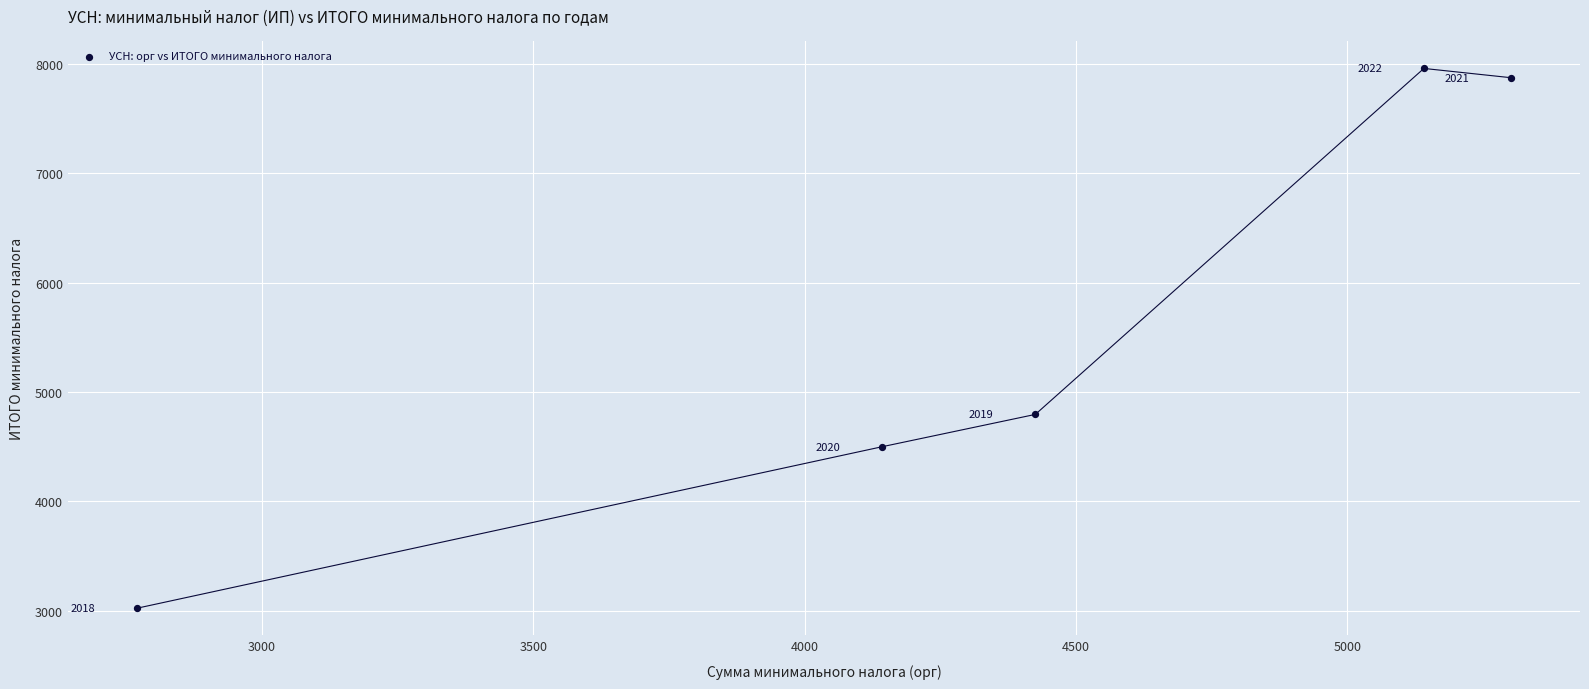

What is the range of Y values (max minus min)?

4934